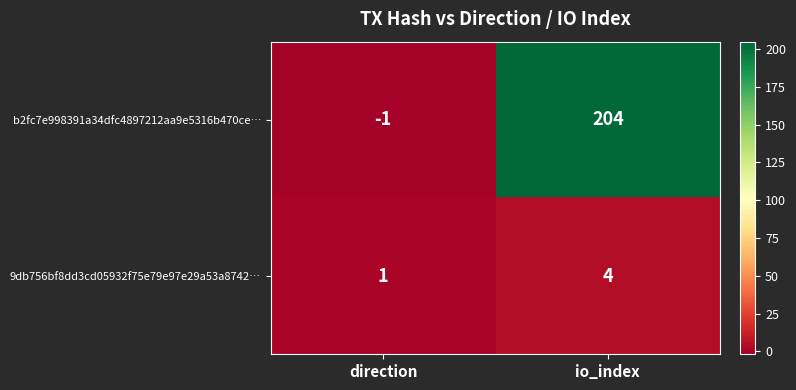

At how many categories does at least one series exceed 142?

1